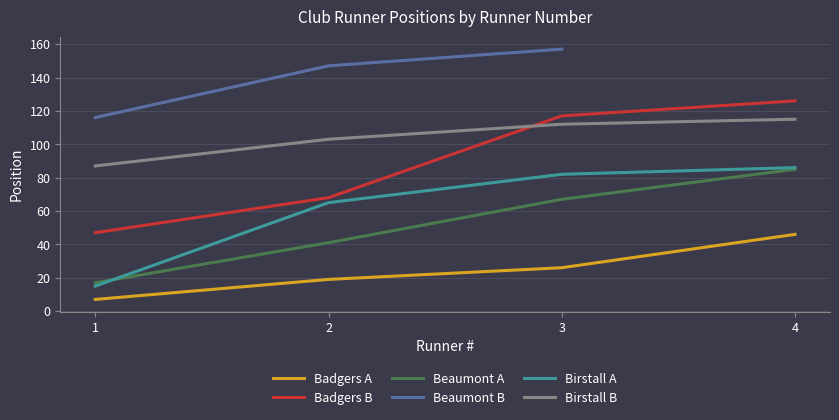

What is the sum of the Beaumont A values at 3 and 4?

152